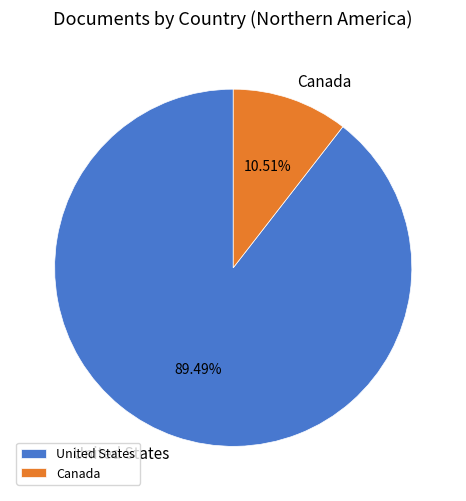

What is the smallest slice in the pie chart?

Canada